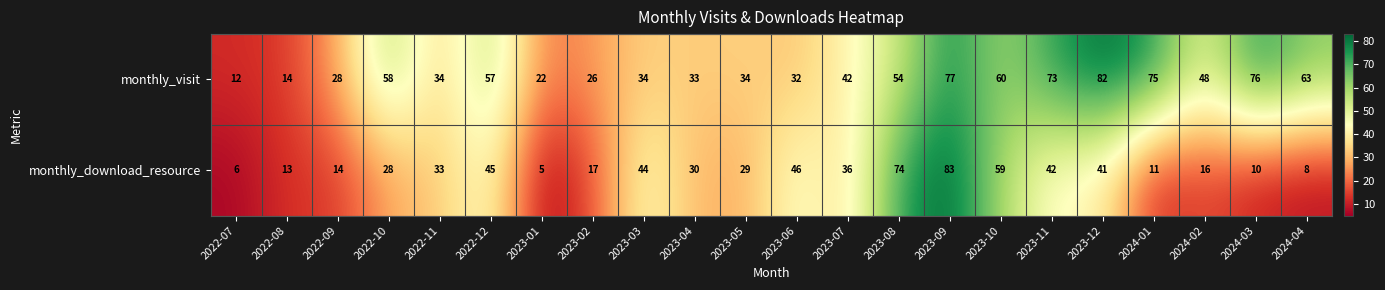

At which label does monthly_visit reach its minimum?

2022-07